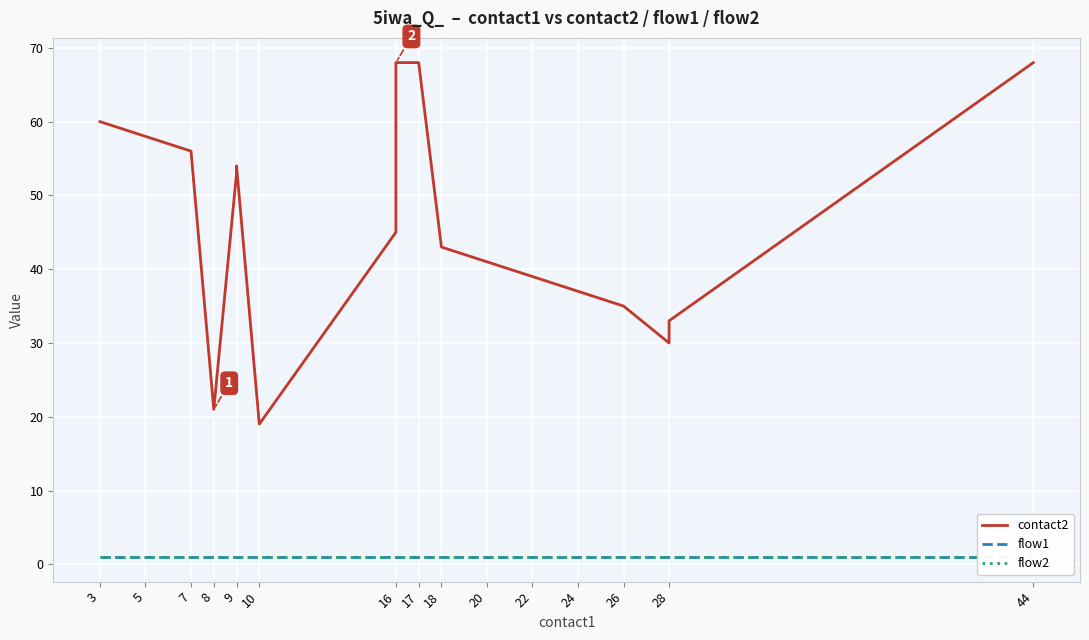

How many lines are shown in the chart?

3